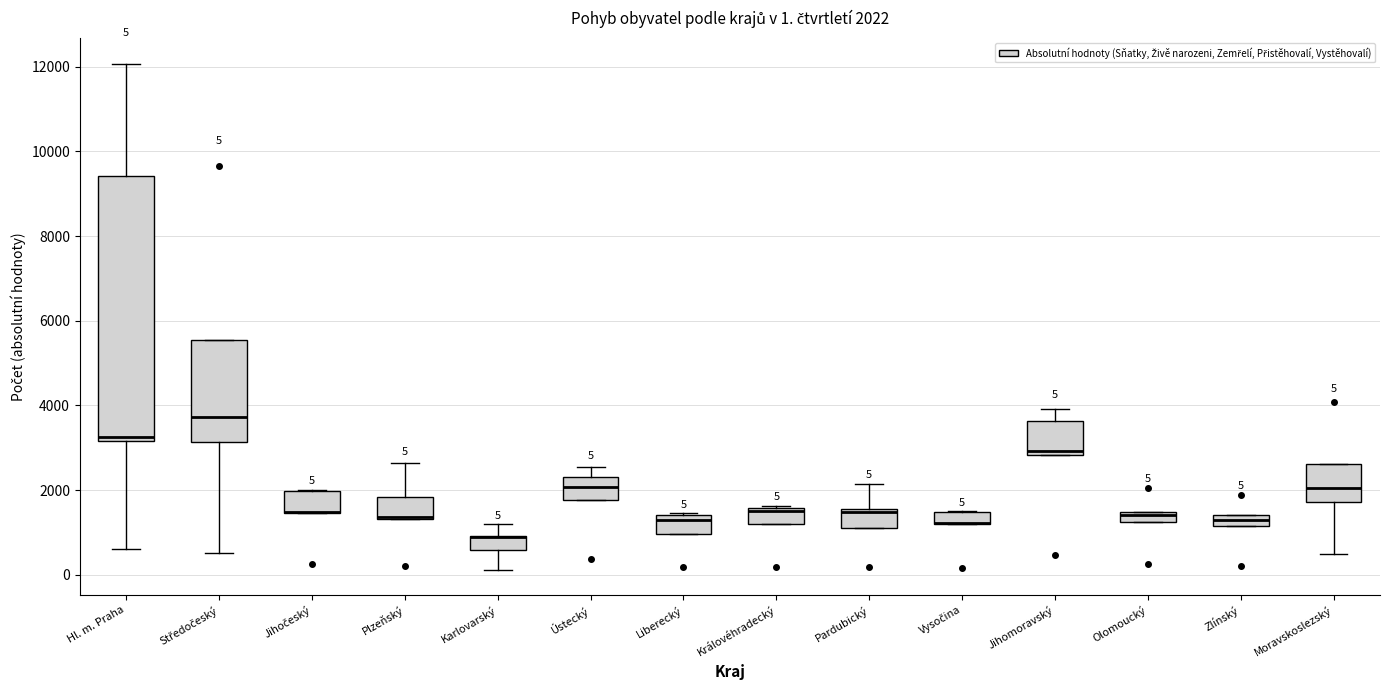

Which box is the tallest, from its lower edge to its upper edge?

Hl. m. Praha